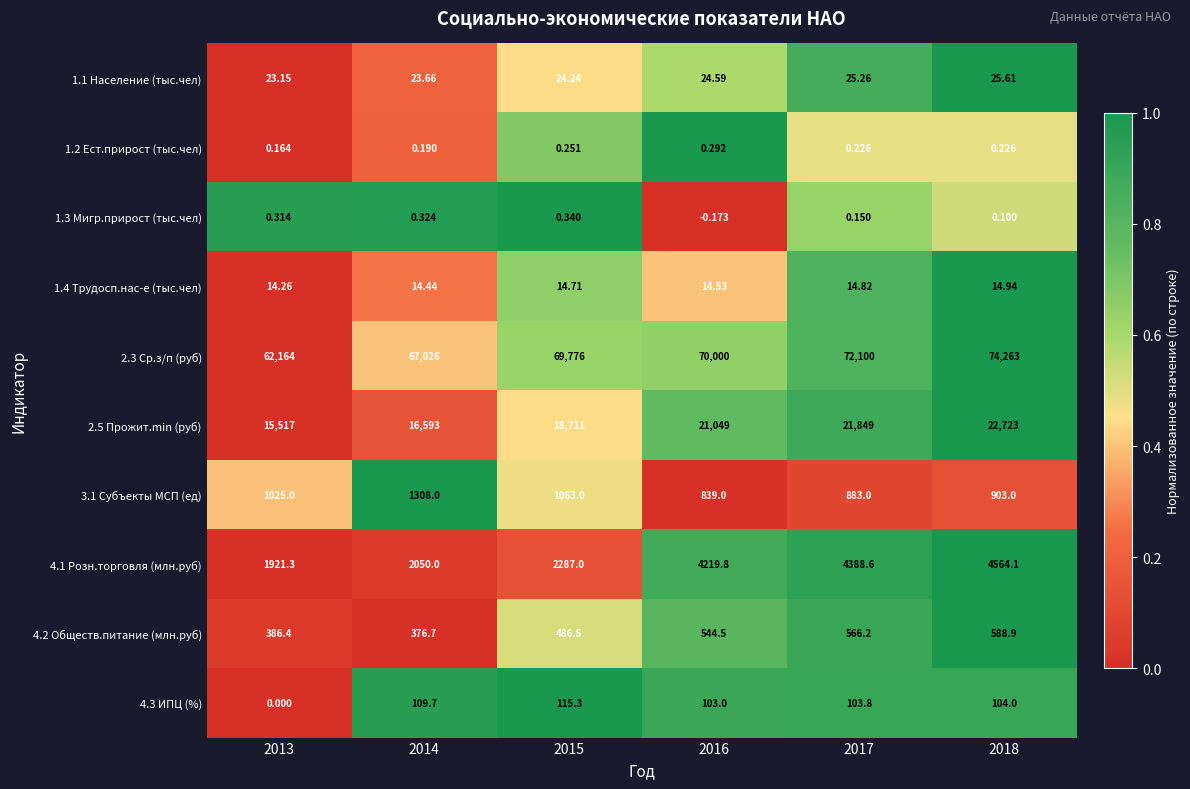

Is the value of 1.1 Население (тыс.чел) at 2018 greater than the value of 1.3 Мигр.прирост (тыс.чел) at 2018?

Yes